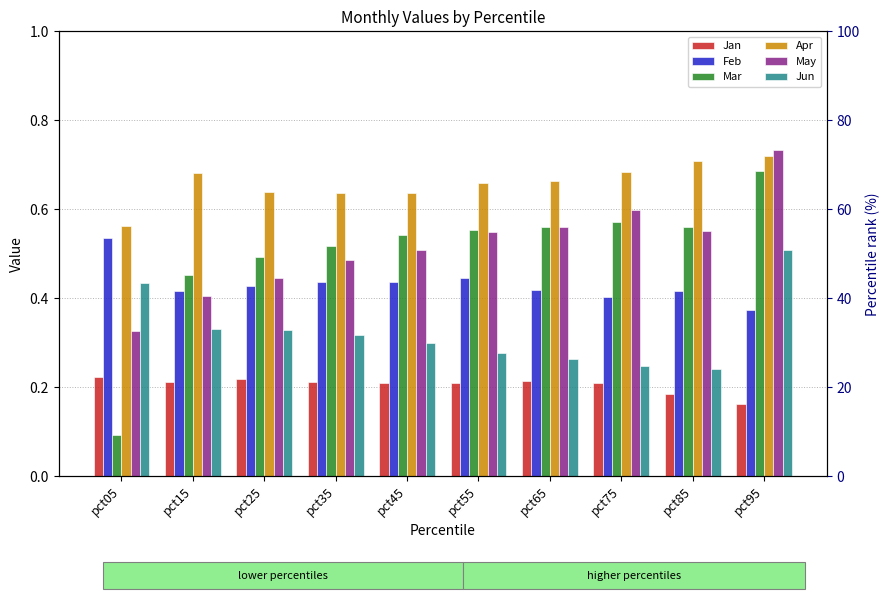

Is it true that May equals 0.2 at pct95?

False